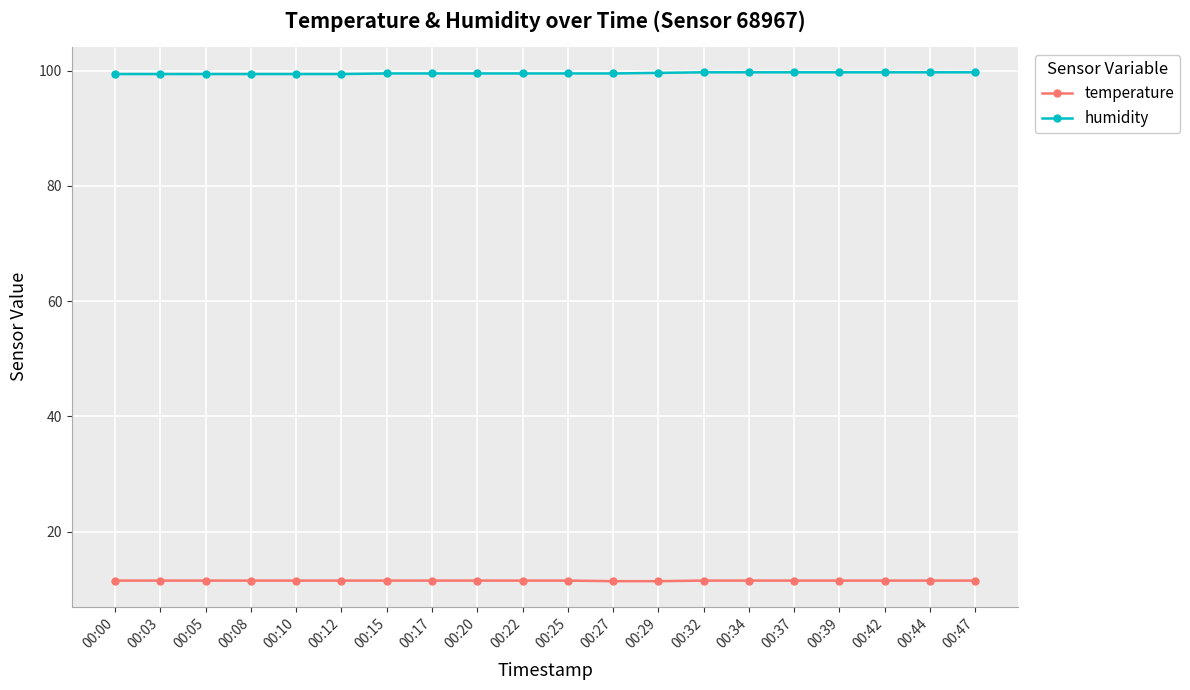

What is the total value across all series at 00:34?

111.2